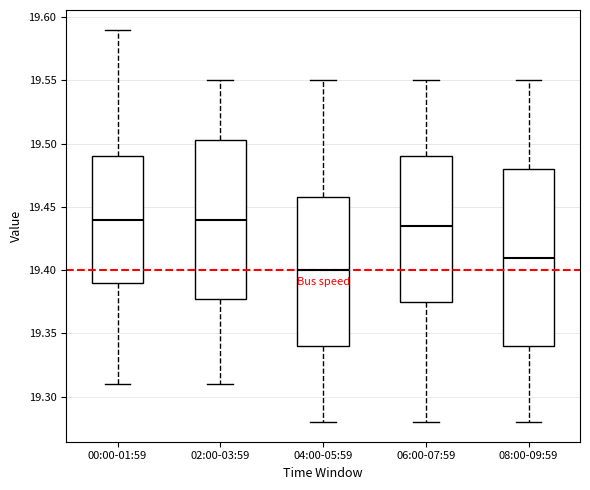

Which box is the tallest, from its lower edge to its upper edge?

08:00-09:59